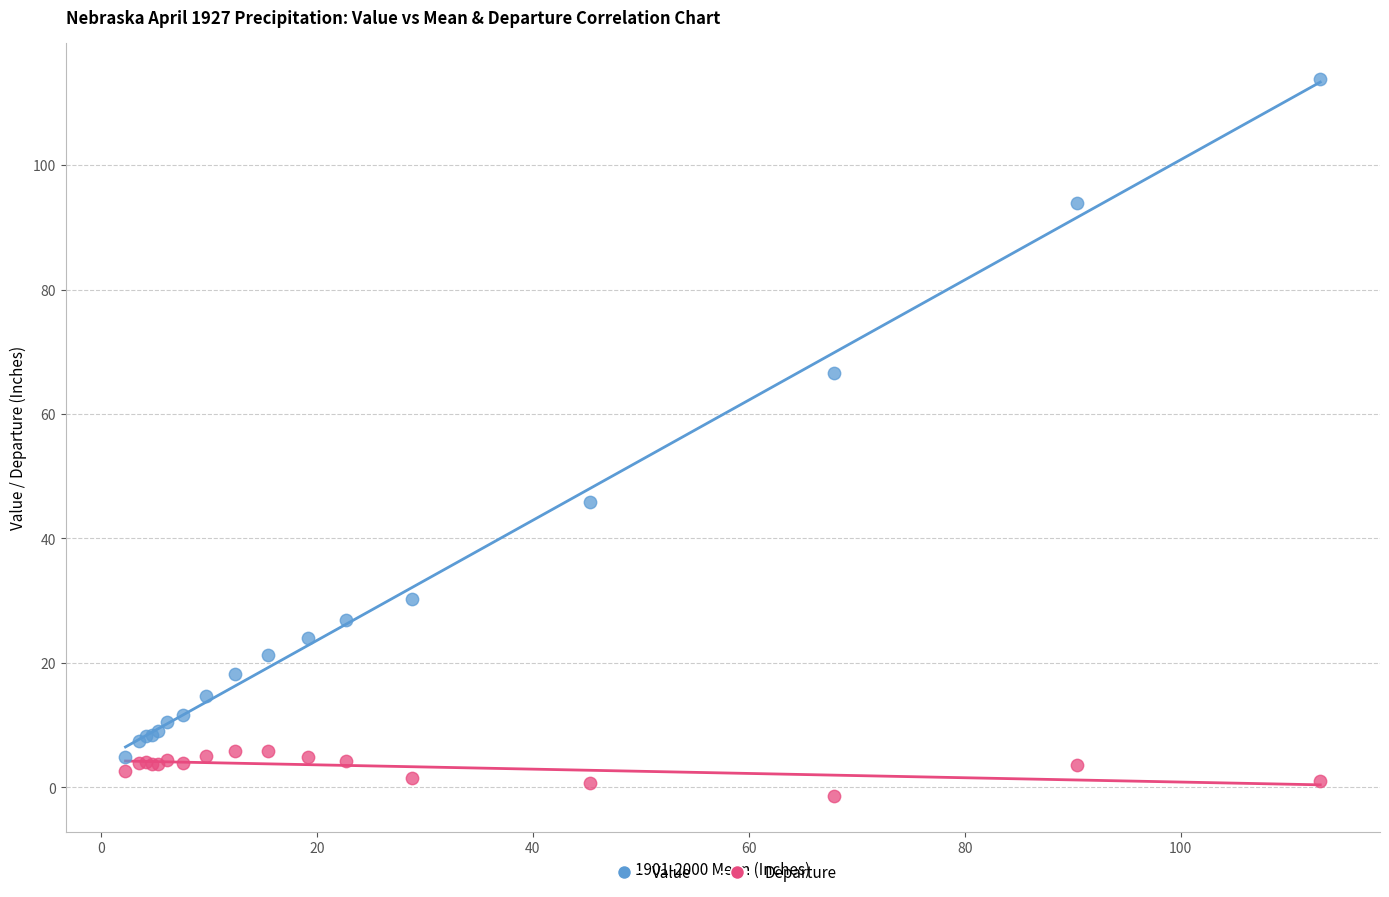

What are all the series names shown in the legend?

Value, Departure